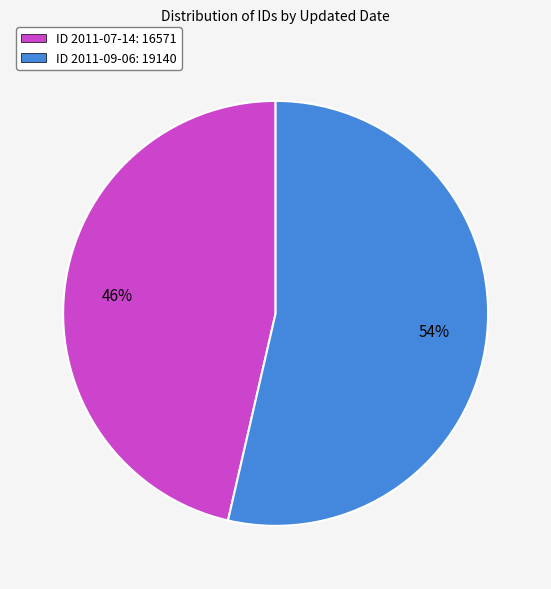

Which category has the smallest portion of the pie?

ID 2011-07-14: 16571